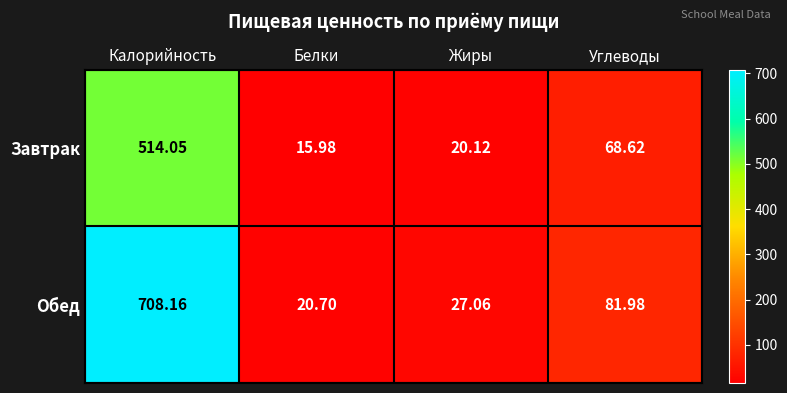

Rank the categories by Обед value from highest to lowest.

Калорийность, Углеводы, Жиры, Белки